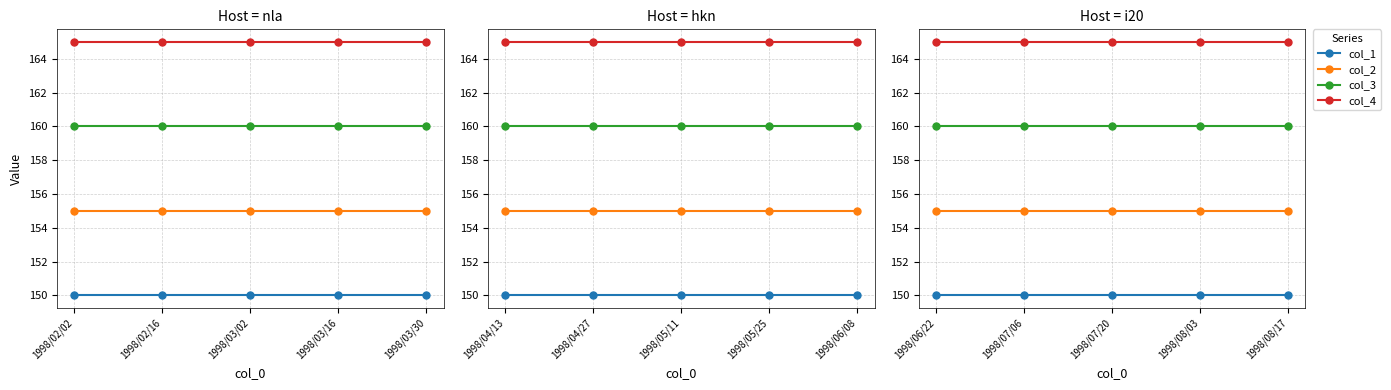

At how many categories does at least one series exceed 157?

5